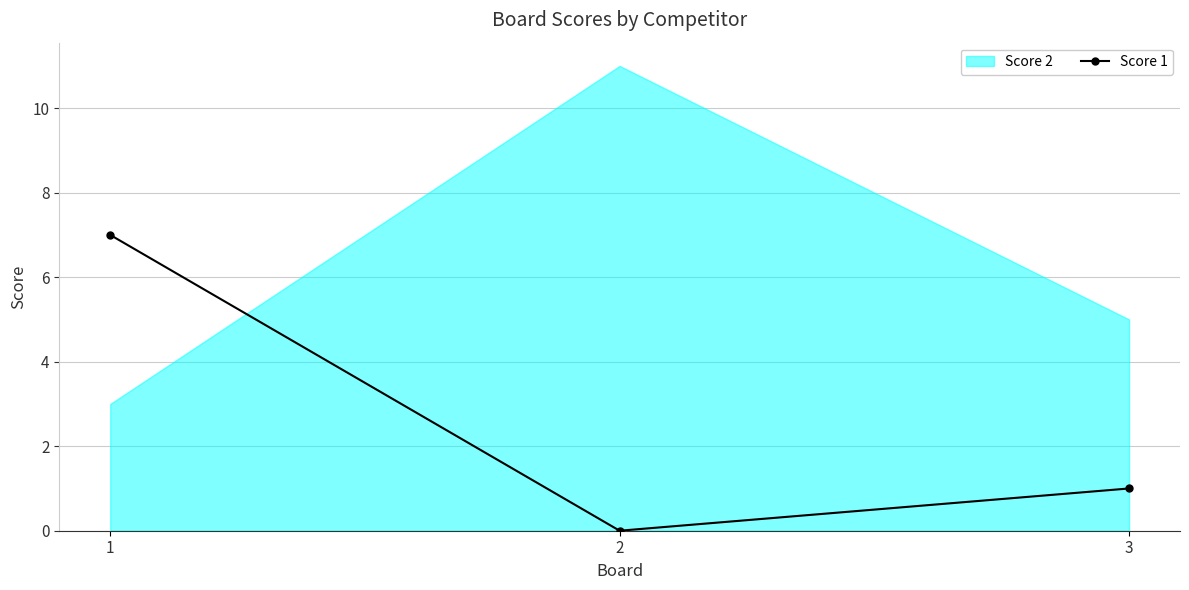

True or false: Score 1 has a value of 0 at 2.

True